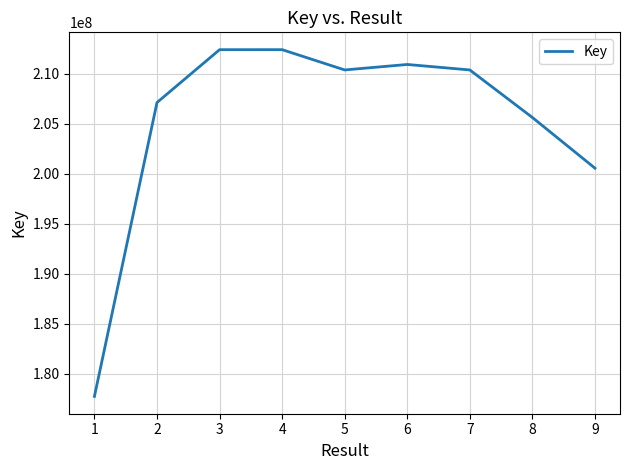

What is the change in value from 3 to 5?

-2024634